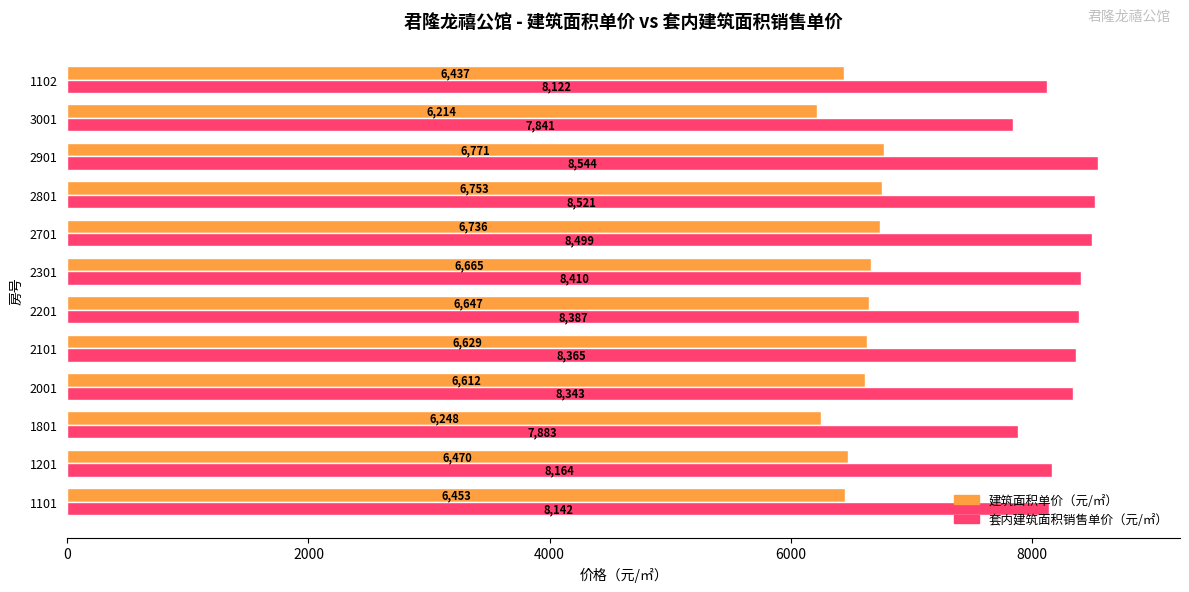

What is the difference between the maximum and minimum values in the 套内建筑面积销售单价（元/㎡） series?

702.7